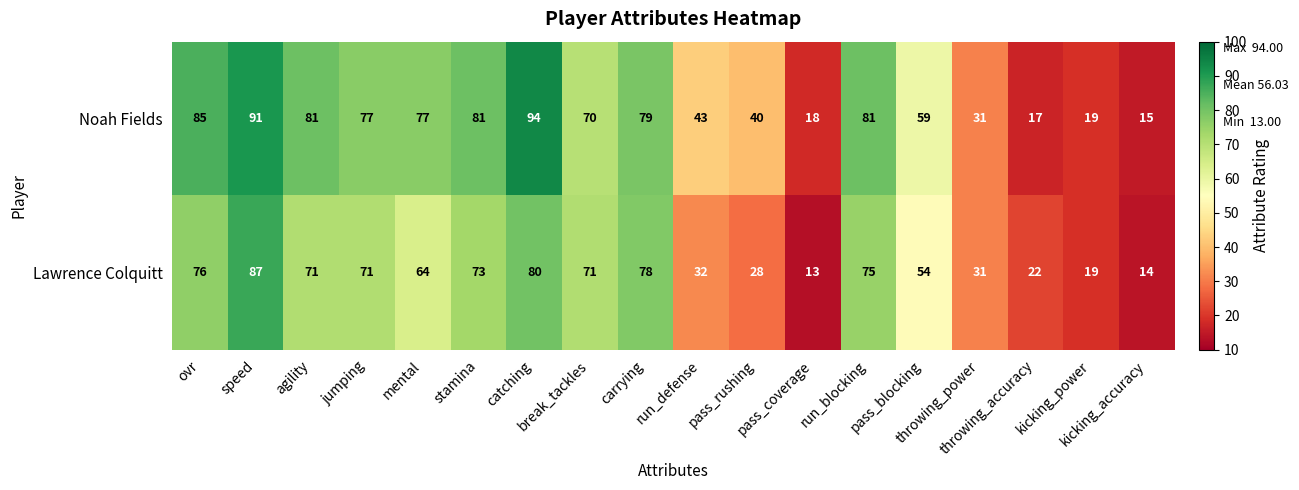

What is the lowest value of the Noah Fields series?

15